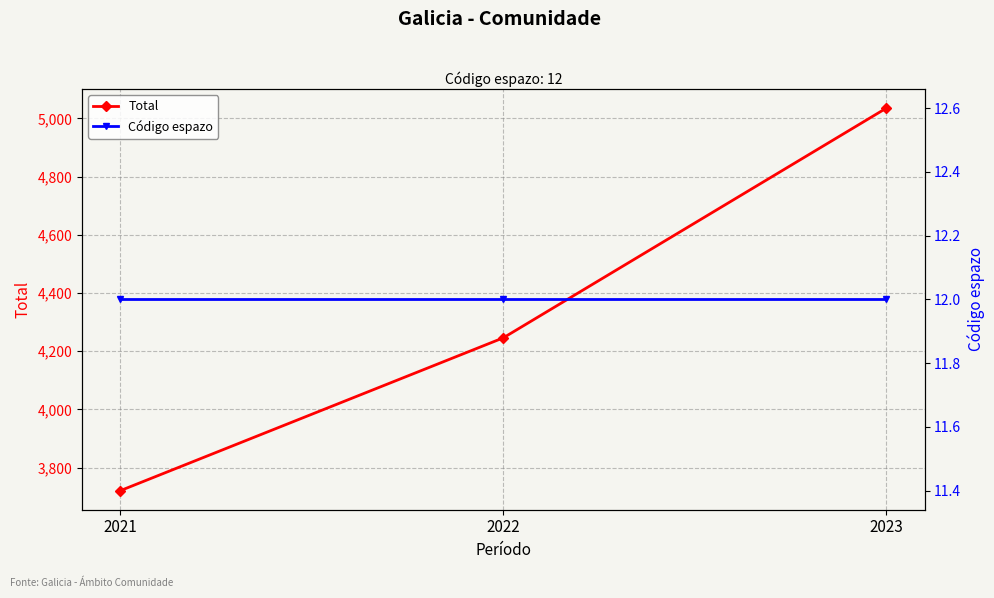

How many series are shown in this chart?

2